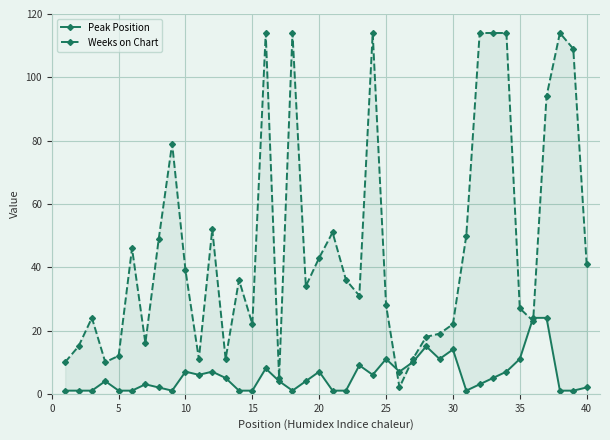

True or false: Weeks on Chart and Peak Position cross at least once.

True